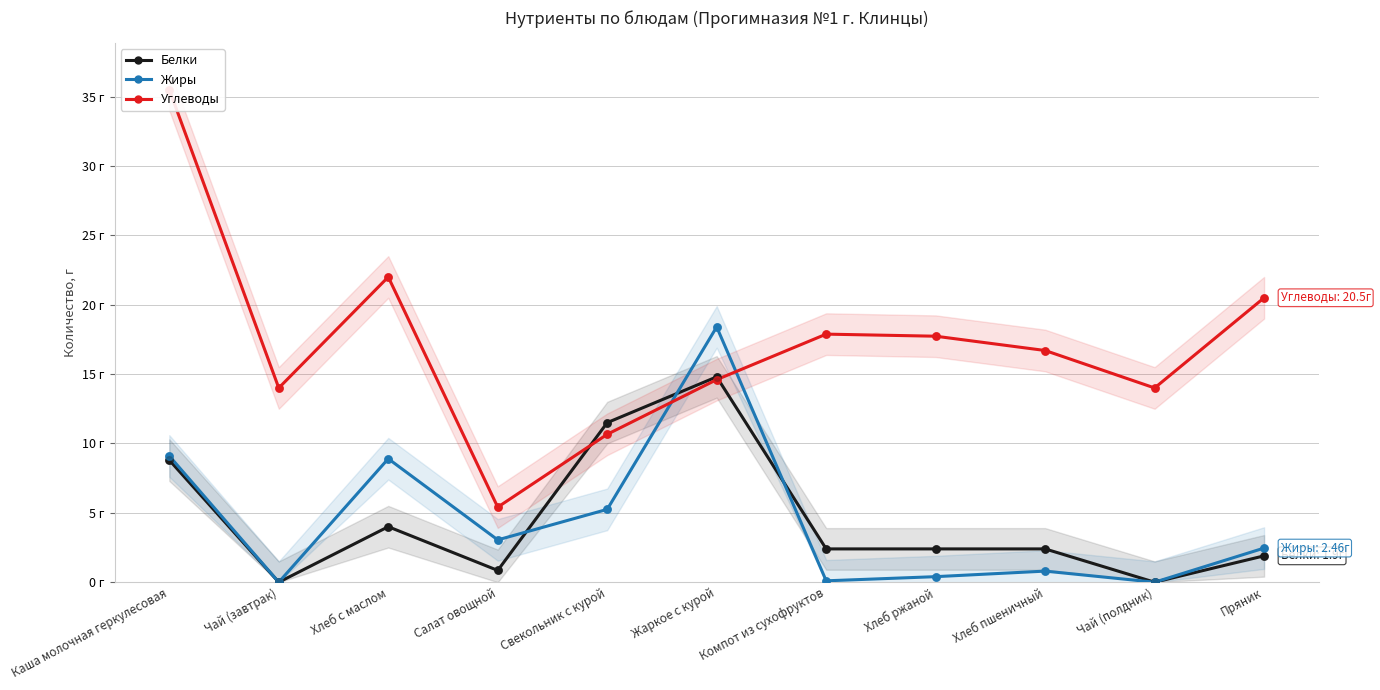

Which series reaches the minimum Y coordinate?

Белки